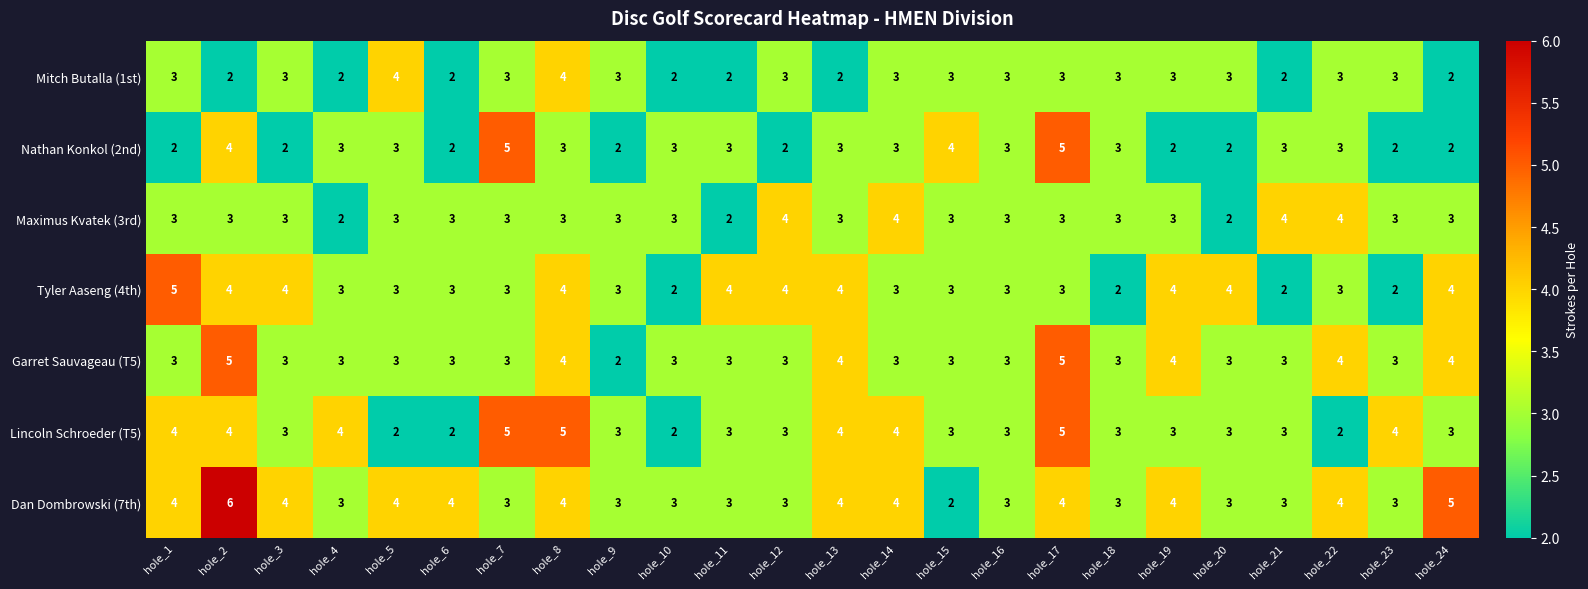

What is the maximum value shown in the chart?

6